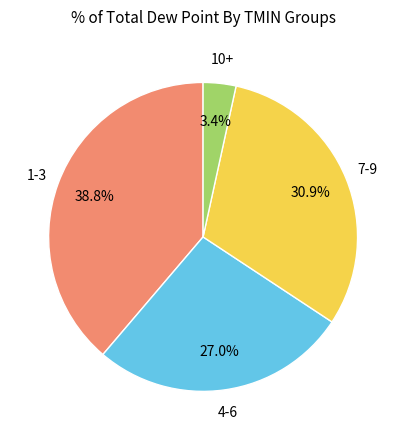

Does any single category account for the majority?

No